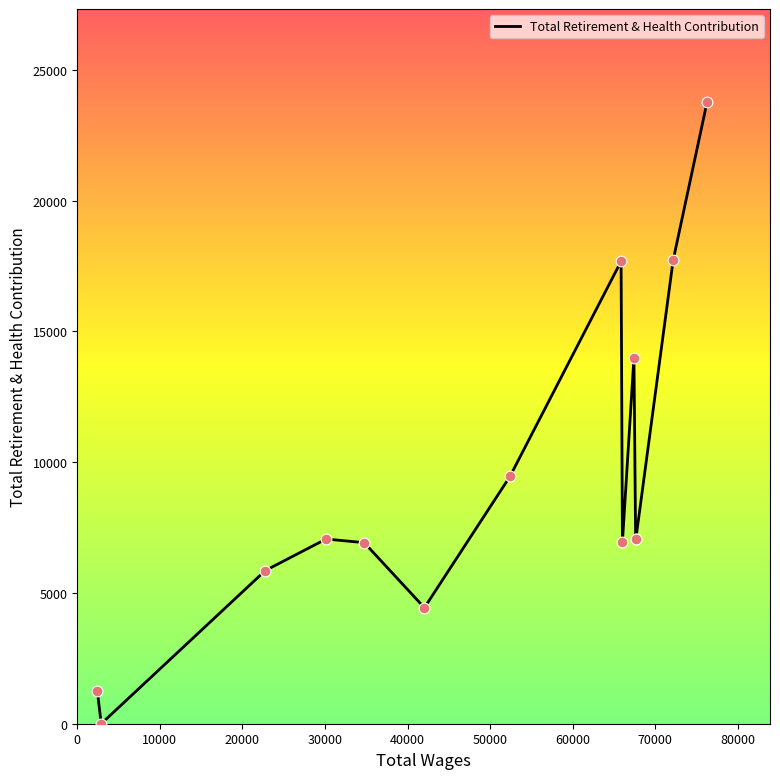

Which has a higher value, 80000 or 50000?

50000